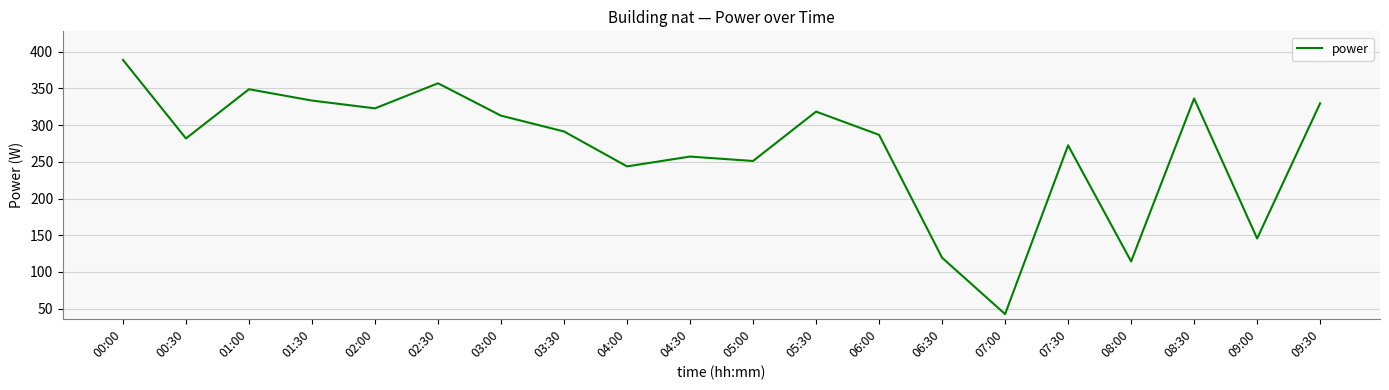

True or false: the data has more than 1 interior local peaks.

True